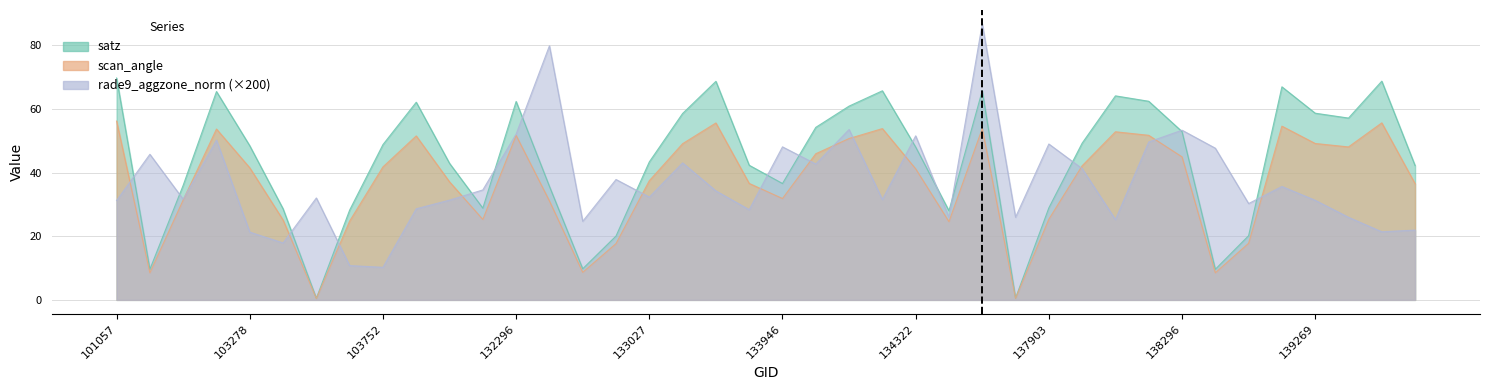

How many data points in rade9_aggzone_norm are above 32?

21